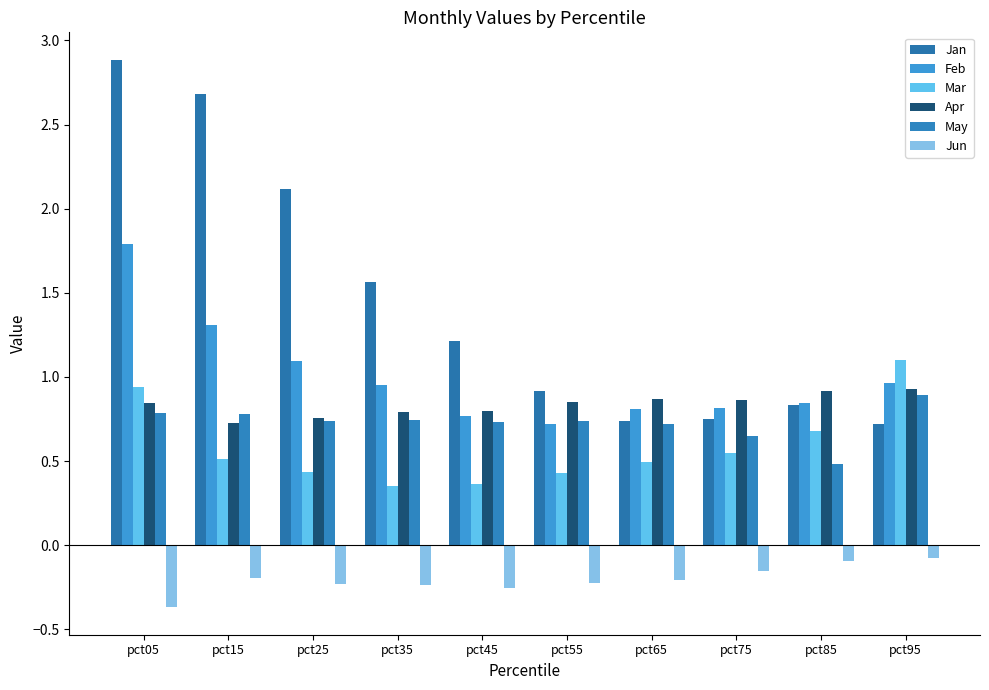

Rank the series at pct25 from lowest to highest value.

Jun, Mar, May, Apr, Feb, Jan